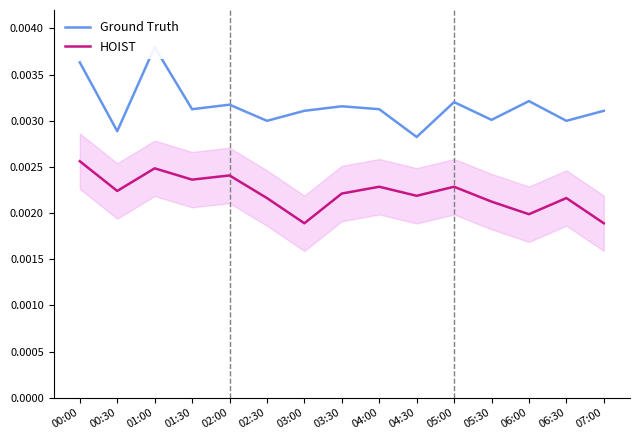

The value of HOIST at 03:30 is 0.0. True or false?

False